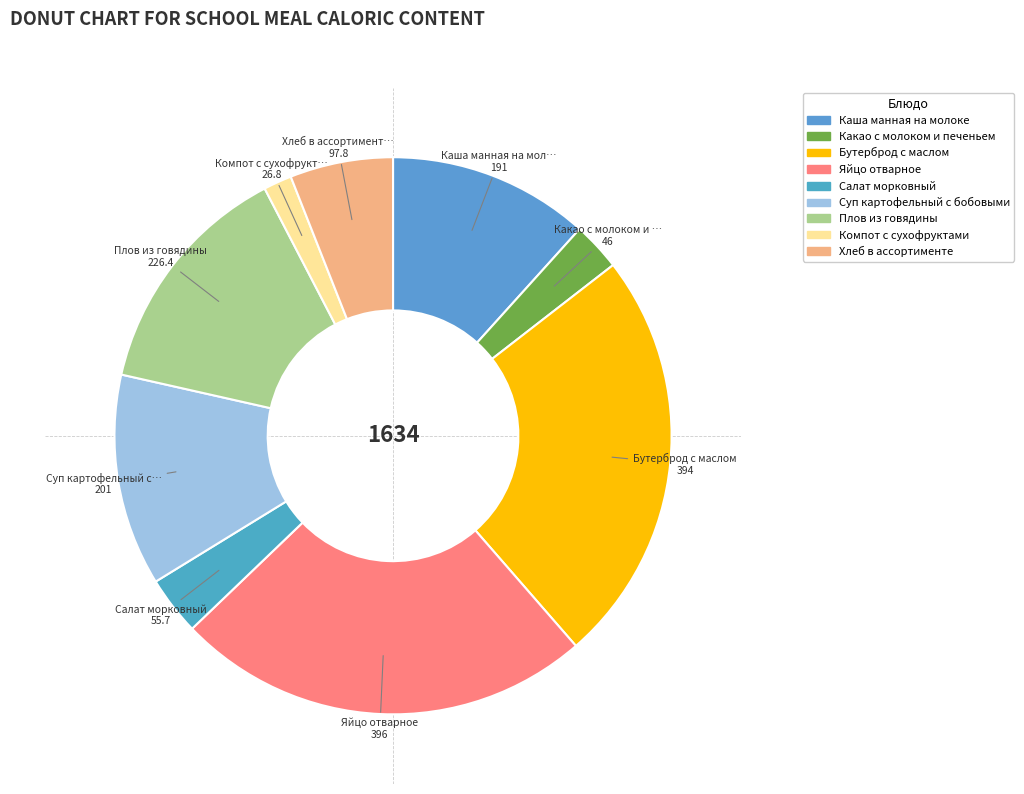

Is the sum of Салат морковный and Яйцо отварное greater than half?

No